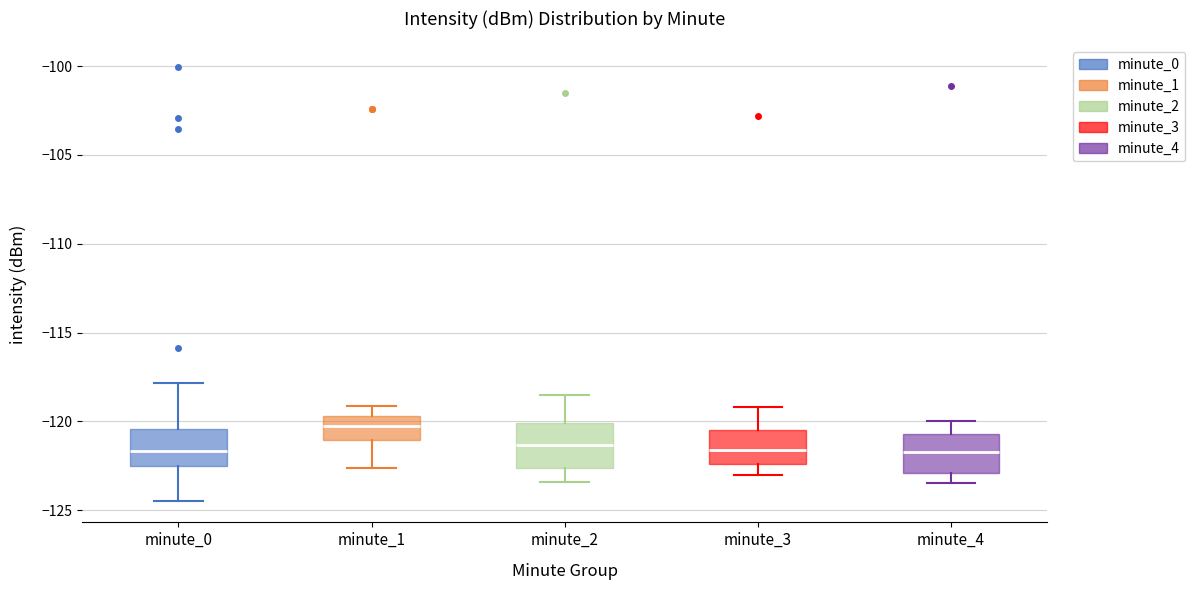

Reading left to right, read every box against the y-axis: the position of its median line, the range the box covers, and the ends of its whiskers. The values are not printed on the chart, so give them approximately, as read against the axis.

minute_0: median -121.5, box -122.5 to -120.5, whiskers -124.5 to -118.0
minute_1: median -120.5, box -121.0 to -119.5, whiskers -122.5 to -119.0
minute_2: median -121.5, box -122.5 to -120.0, whiskers -123.5 to -118.5
minute_3: median -121.5, box -122.5 to -120.5, whiskers -123.0 to -119.0
minute_4: median -121.5, box -123.0 to -120.5, whiskers -123.5 to -120.0